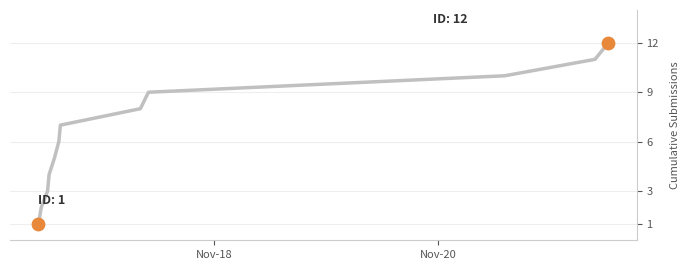

What is the maximum value shown in the chart?

12